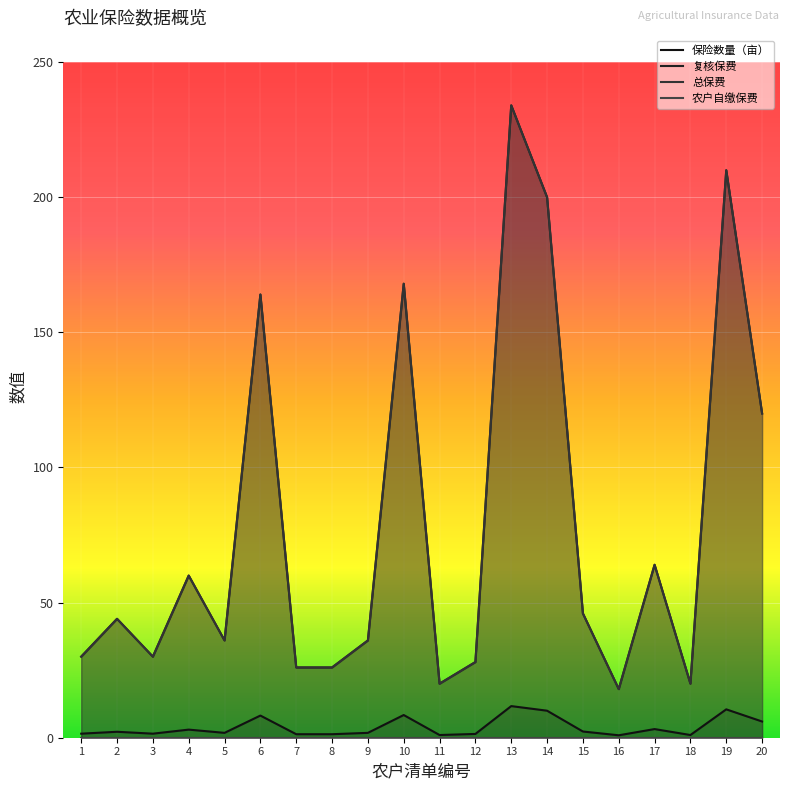

How many interior local valleys does the 复核保费 series have?

5